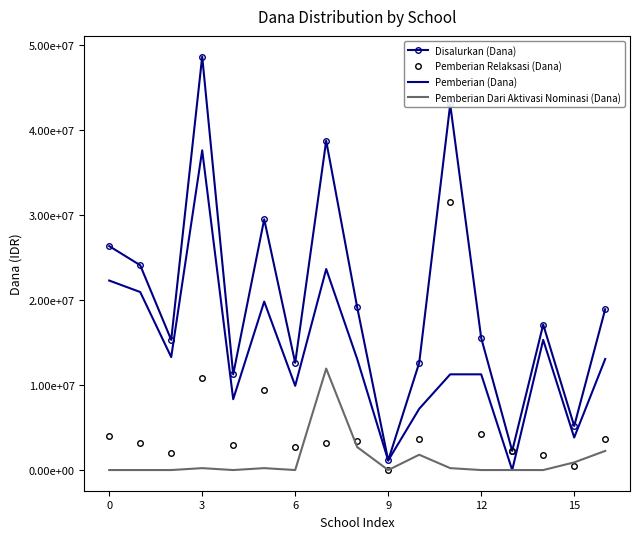

What are all the series names shown in the legend?

Disalurkan (Dana), Pemberian Relaksasi (Dana), Pemberian (Dana), Pemberian Dari Aktivasi Nominasi (Dana)